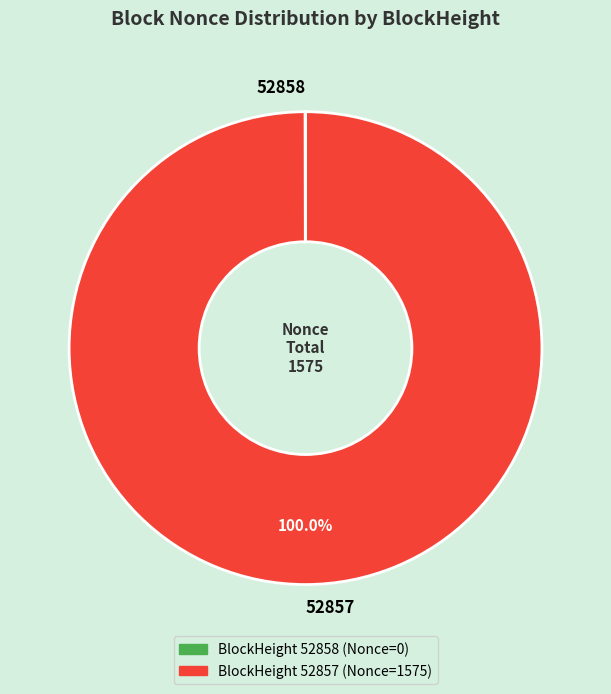

Is it true that 52857 is 92% of the pie?

False